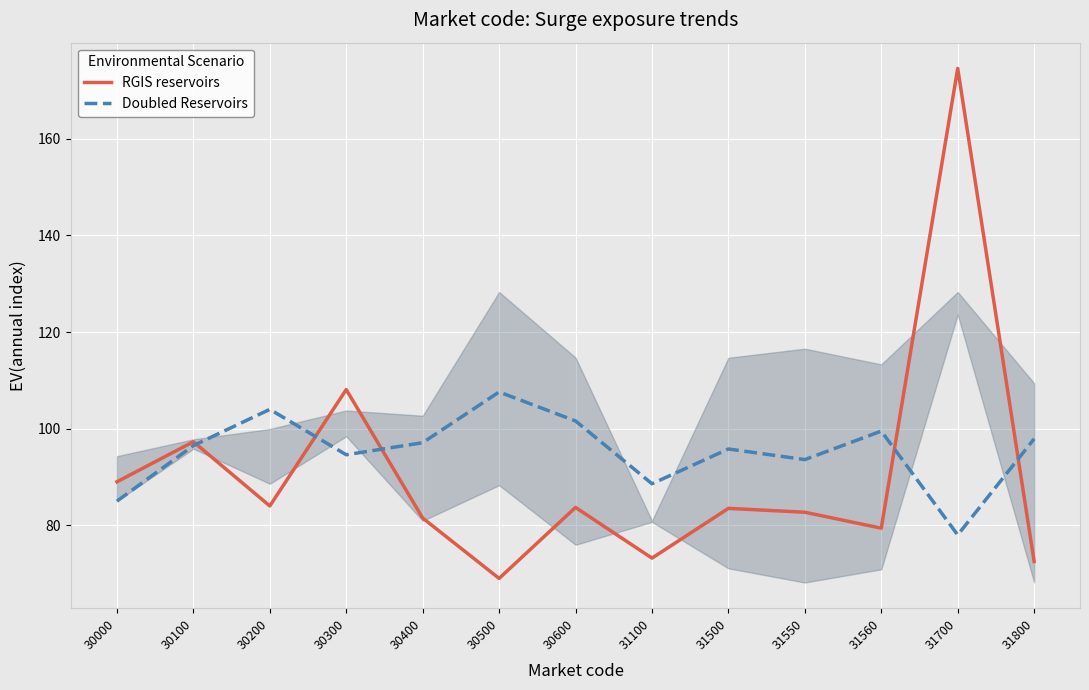

Rank the series by their maximum value, from lowest to highest.

Doubled Reservoirs, RGIS reservoirs